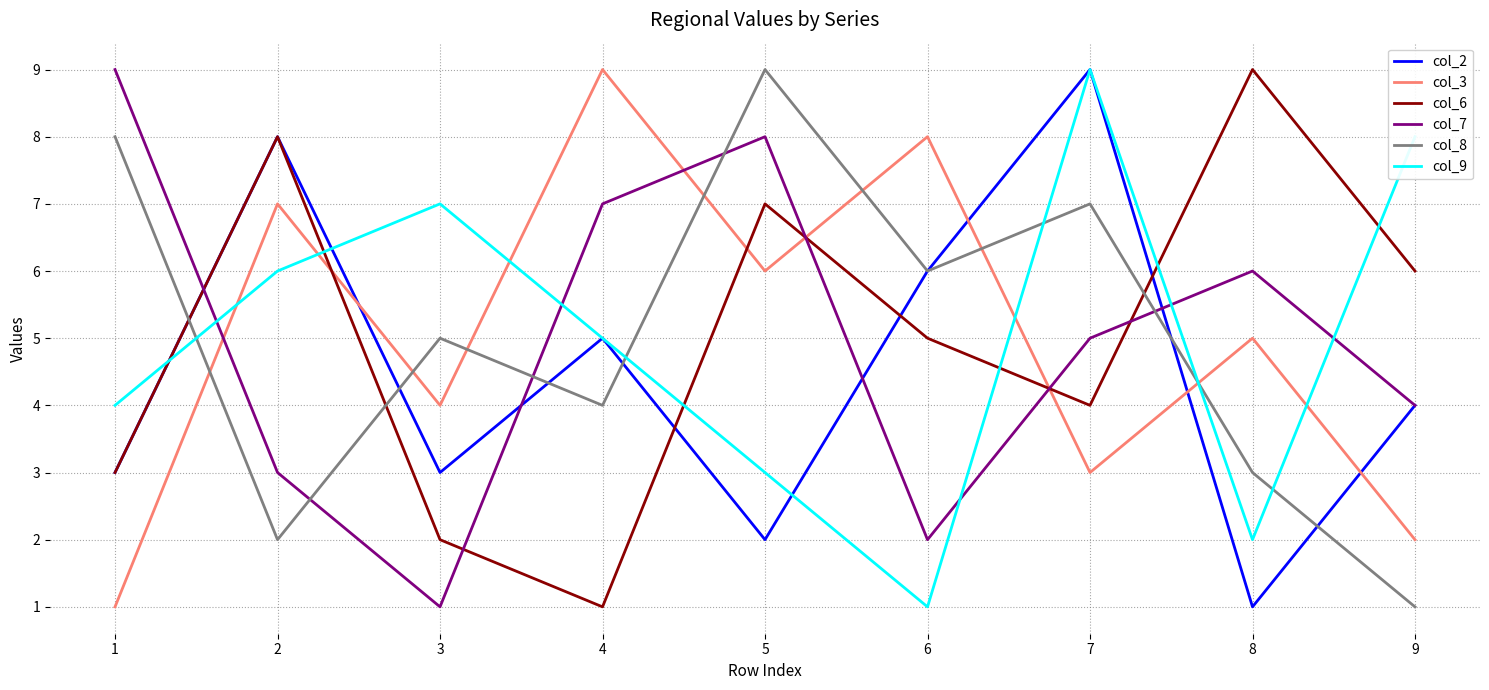

At 3, list the series in order from smallest to largest.

col_7, col_6, col_2, col_3, col_8, col_9